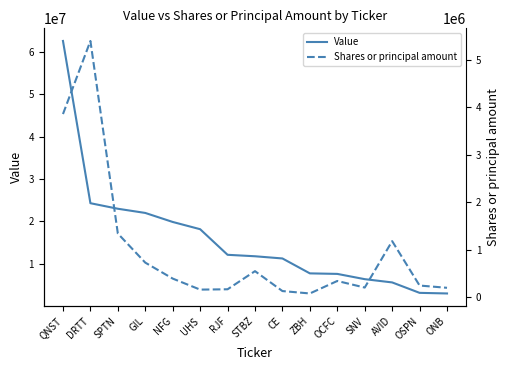

Does the chart have visible grid lines?

No